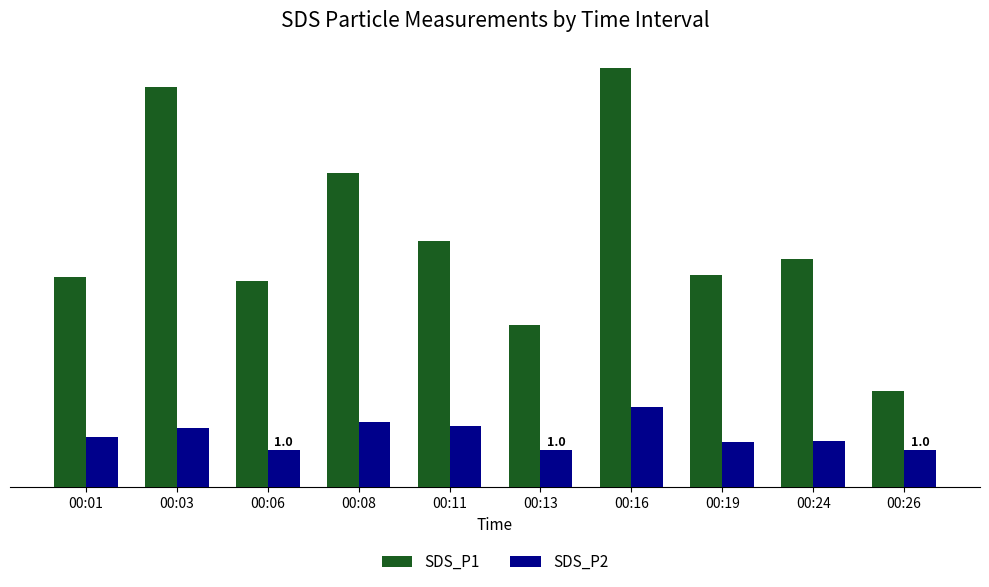

The value of SDS_P2 at 00:03 is 1.6. True or false?

True